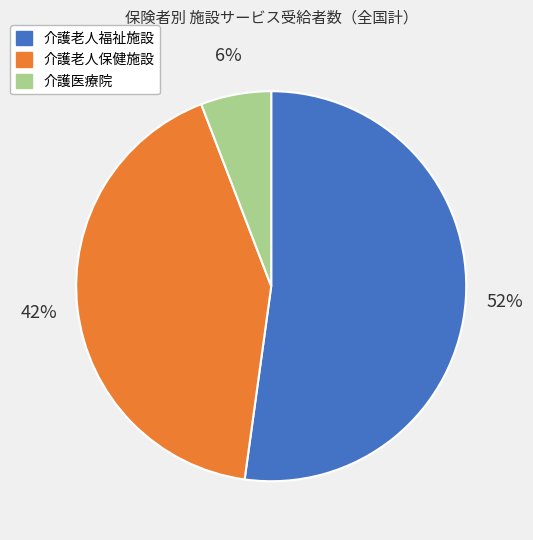

Which slice is the largest?

介護老人福祉施設